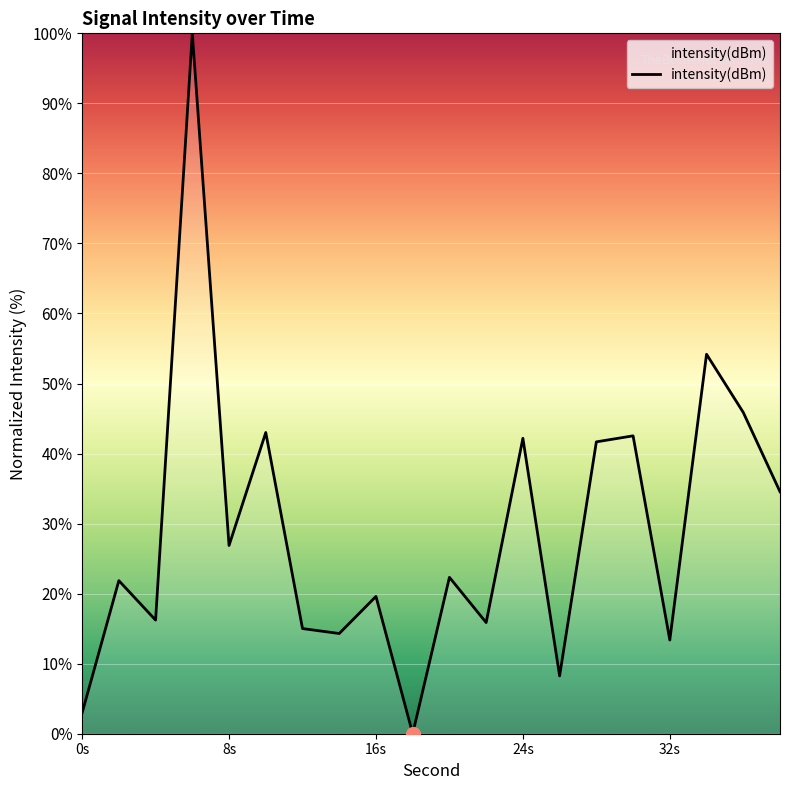

What is the difference between the maximum and minimum values?

100.0